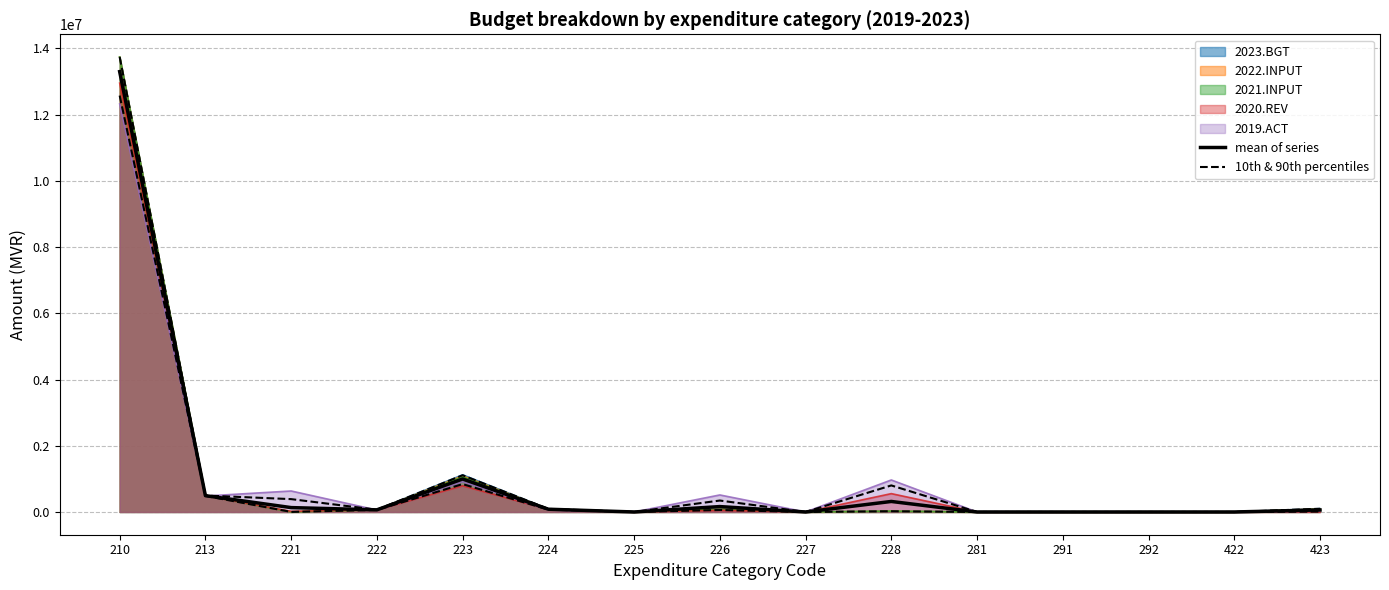

The 10th & 90th percentiles series shows 61115.0 at 222. True or false?

True